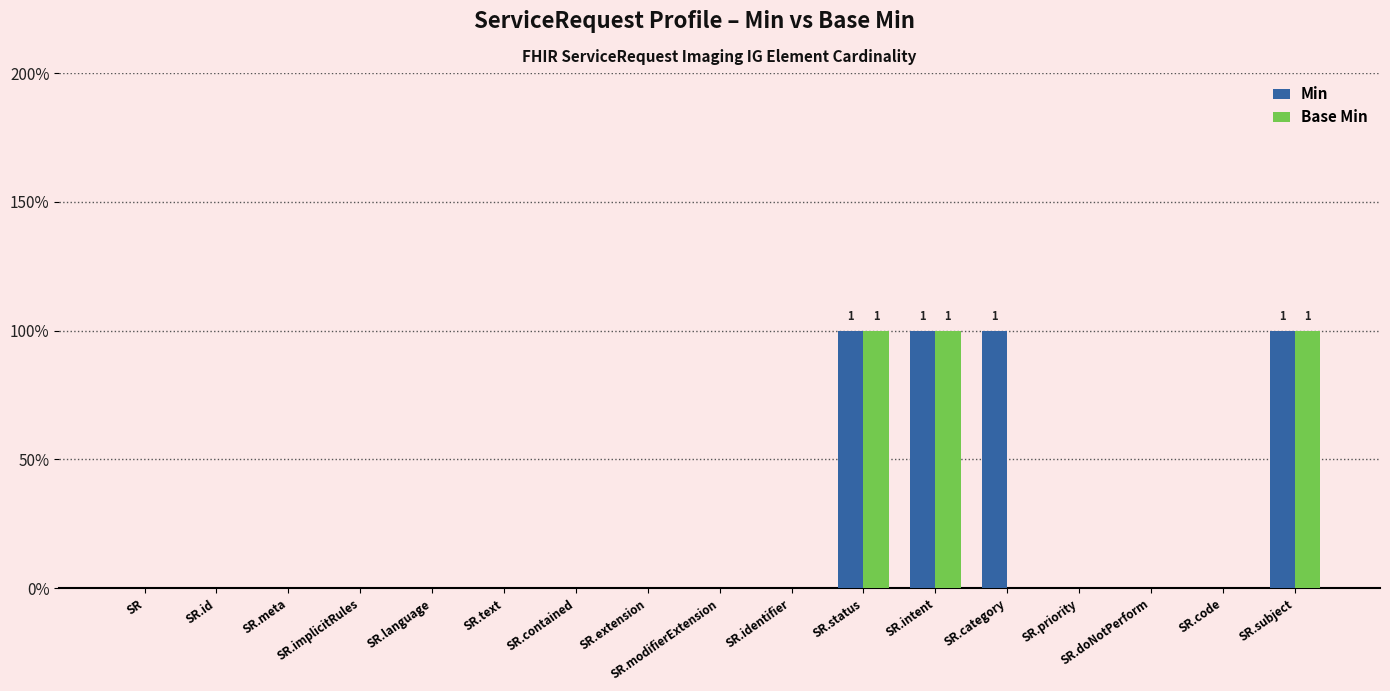

What are all the series names shown in the legend?

Min, Base Min